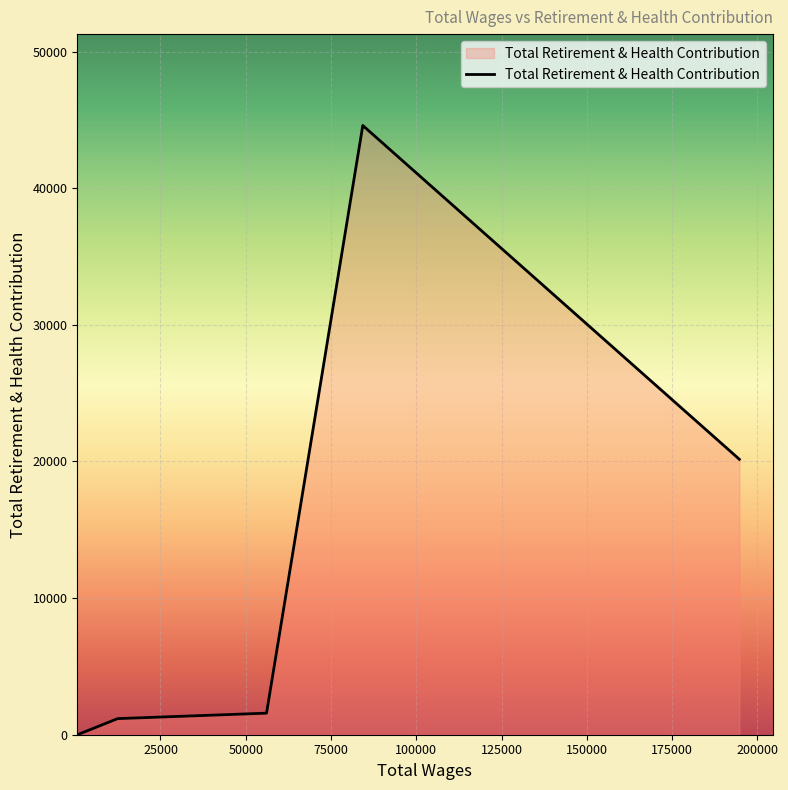

True or false: the data has more than 0 interior local peaks.

True